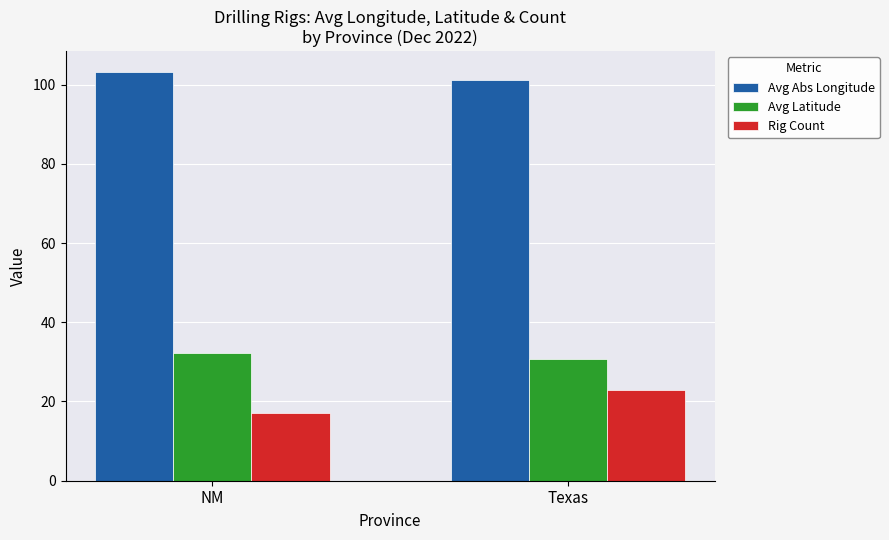

Where is Avg Abs Longitude nearest to the value 102?

Texas